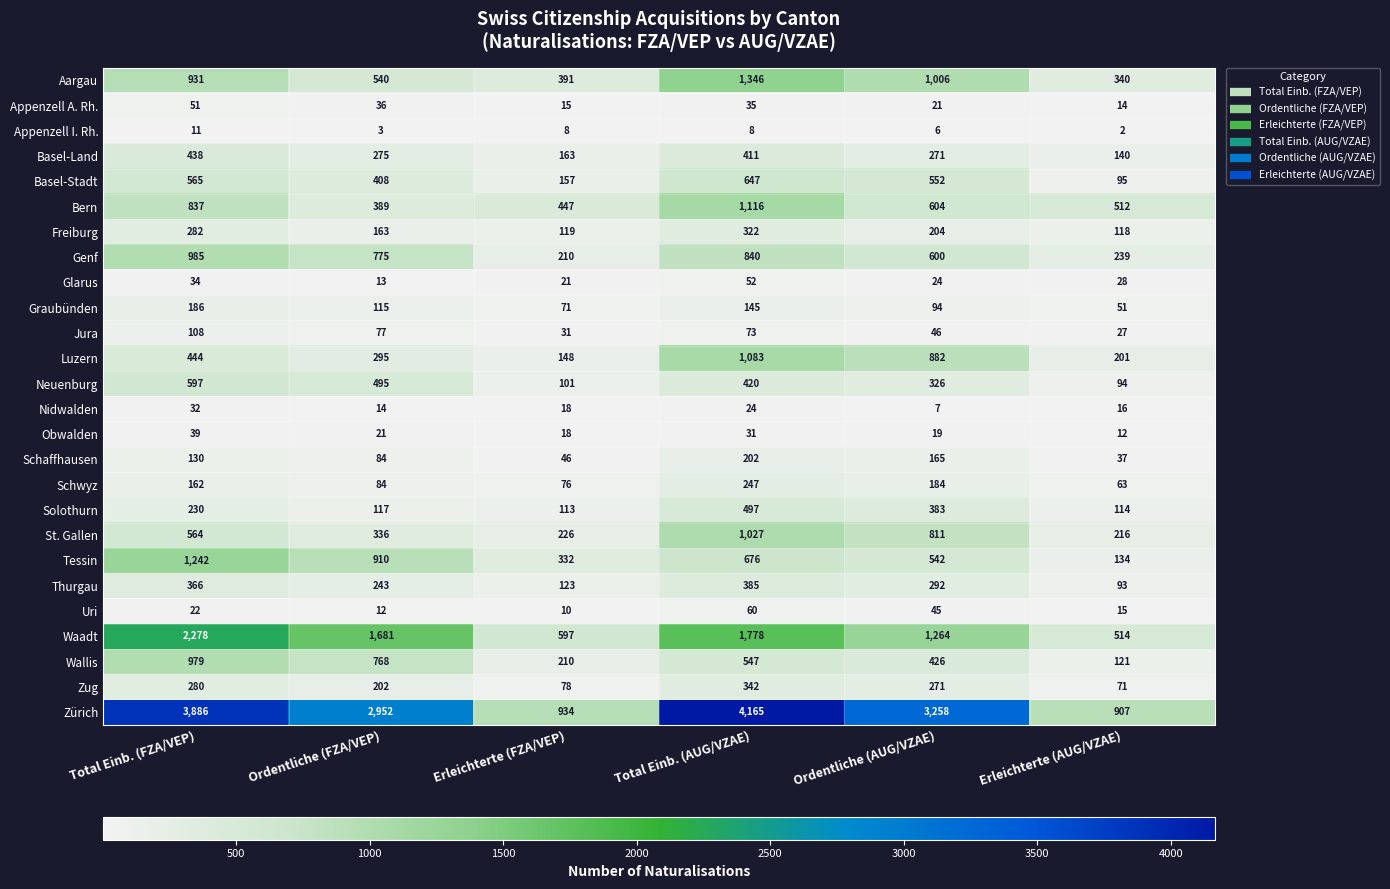

What is the average value of the Schwyz series?

136